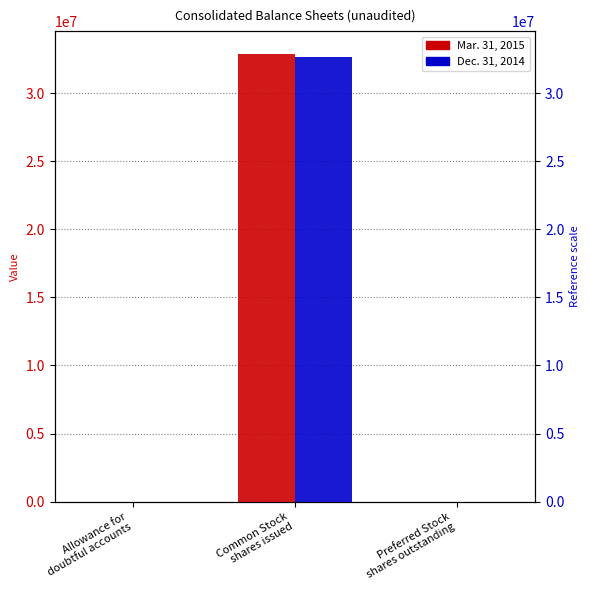

At how many categories does at least one series exceed 30447263?

1